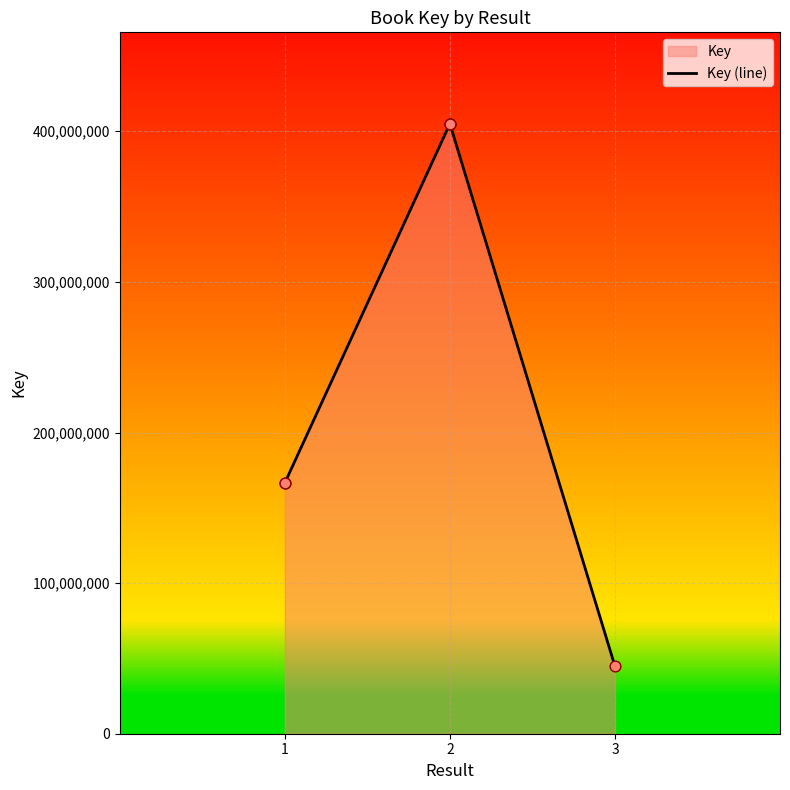

What is the change in value from 2 to 3?

-360124909